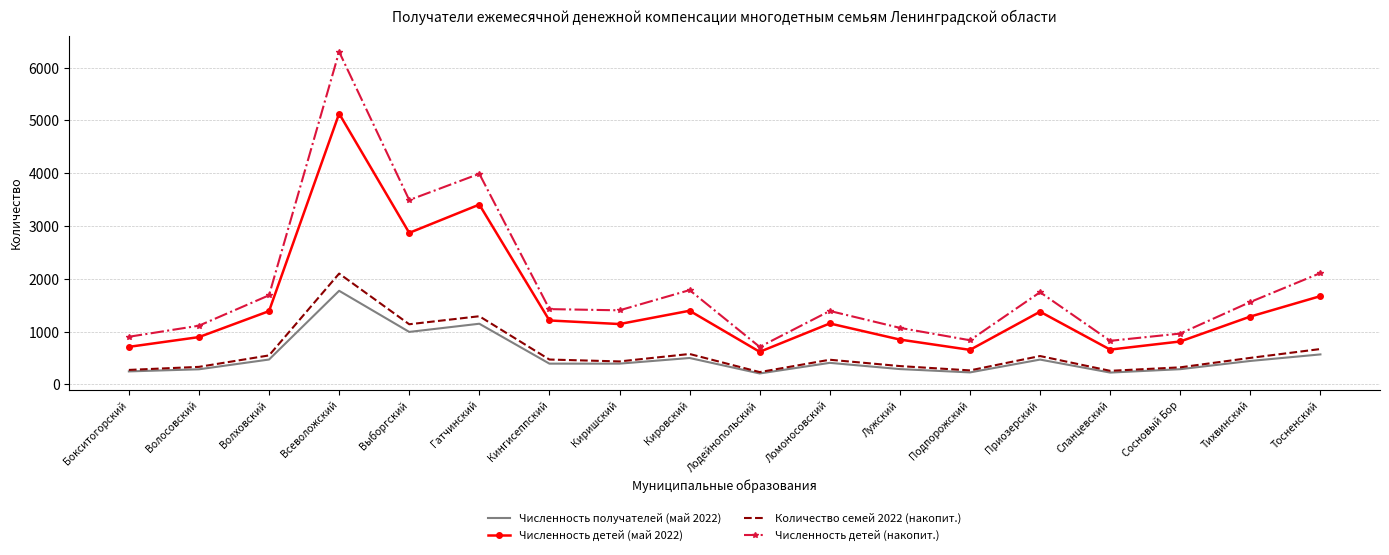

What position from the left is Выборгский?

5